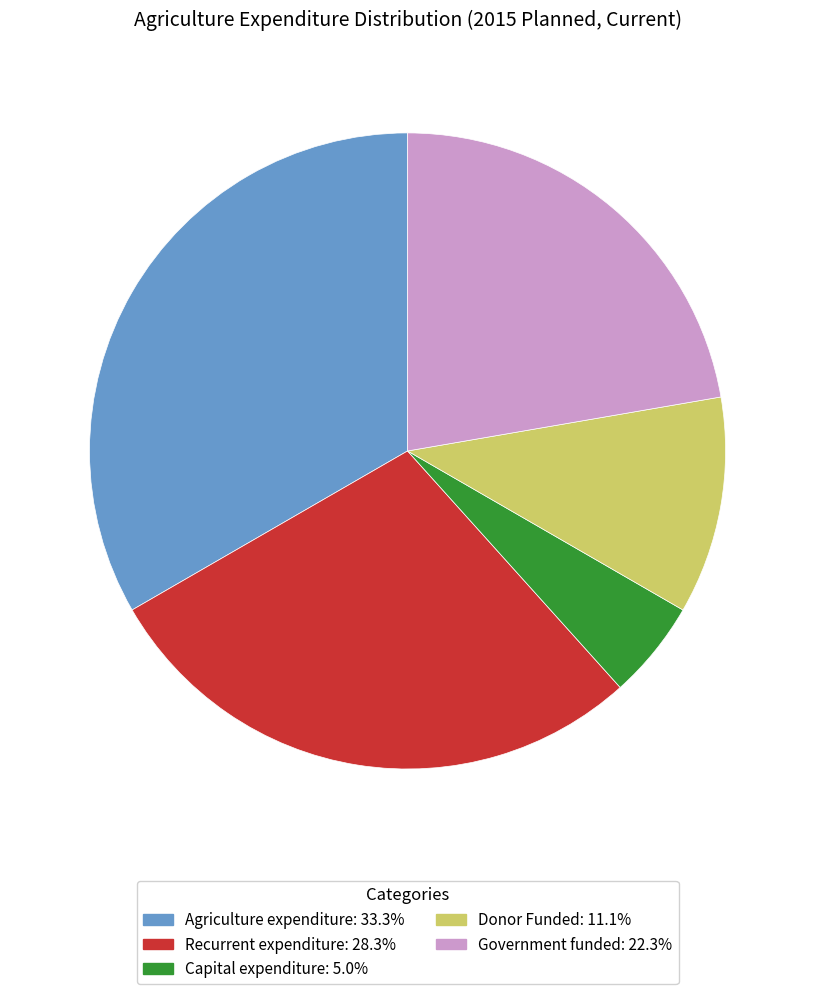

What is the smallest slice in the pie chart?

Capital expenditure